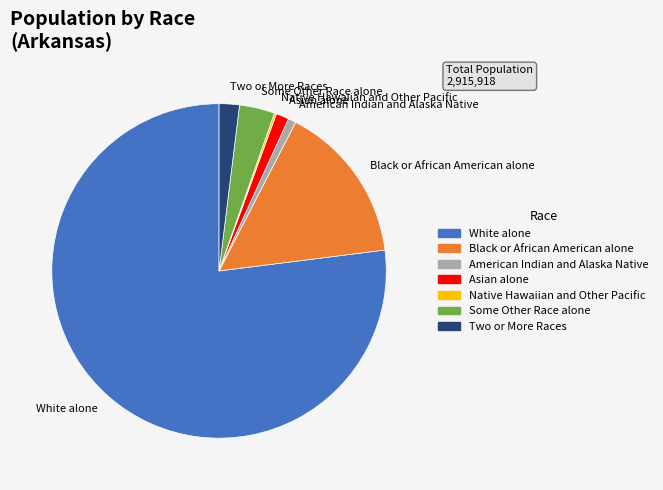

What is the ratio of the value at White alone to the value at Some Other Race alone?

22.5